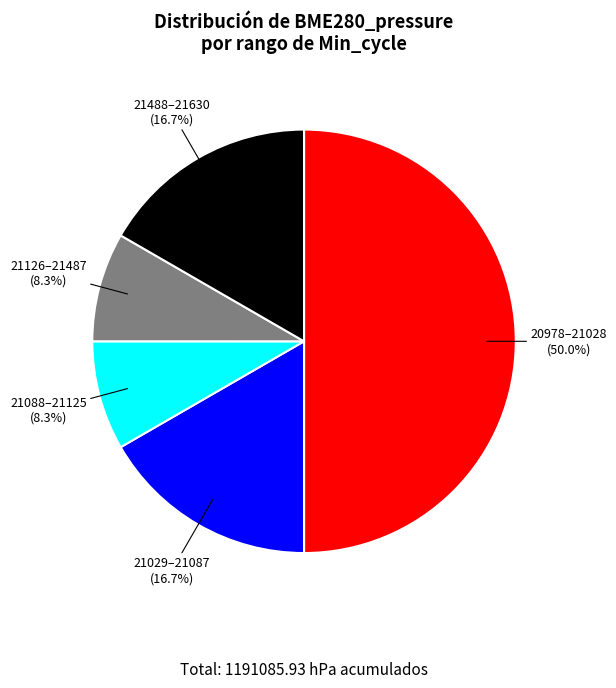

How many segments does this pie chart have?

5